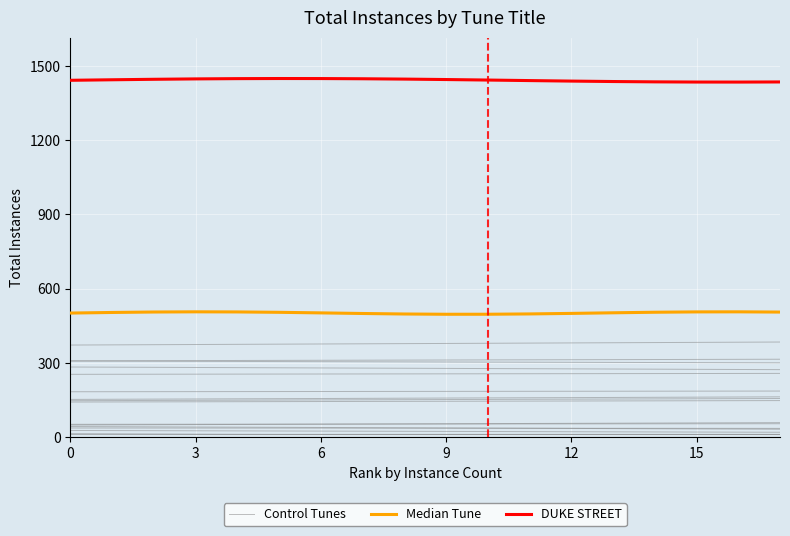

What is the difference between the maximum and minimum values in the Control Tunes series?

3.0